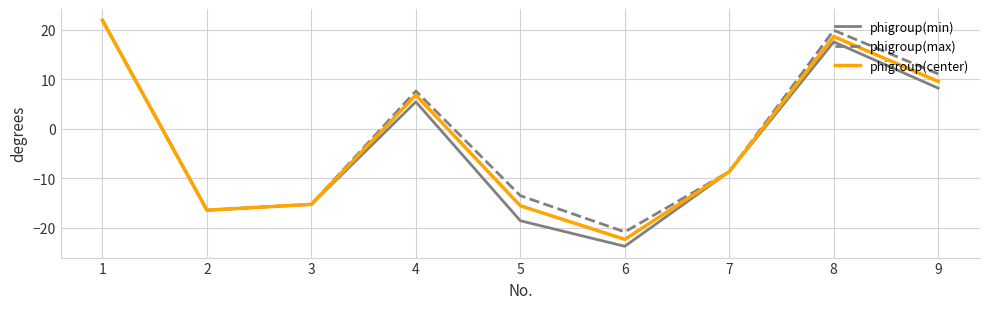

The phigroup(center) series shows -20.3 at 5. True or false?

False